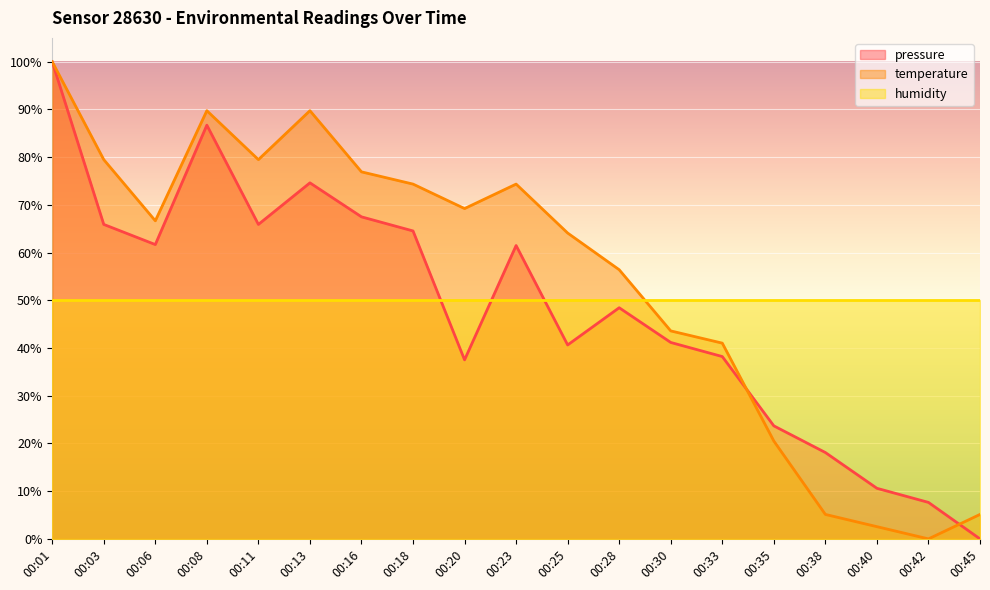

How many values in the temperature series are below 66?

9